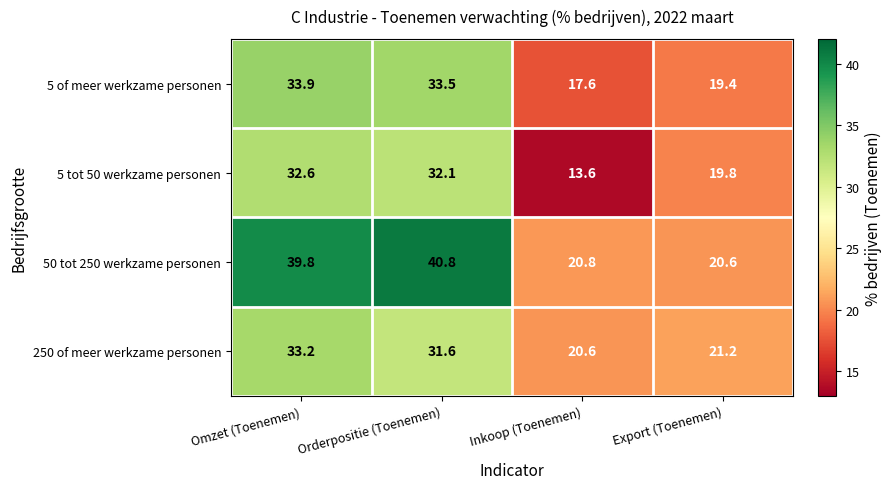

The value of 250 of meer werkzame personen at Omzet (Toenemen) is 33.2. True or false?

True